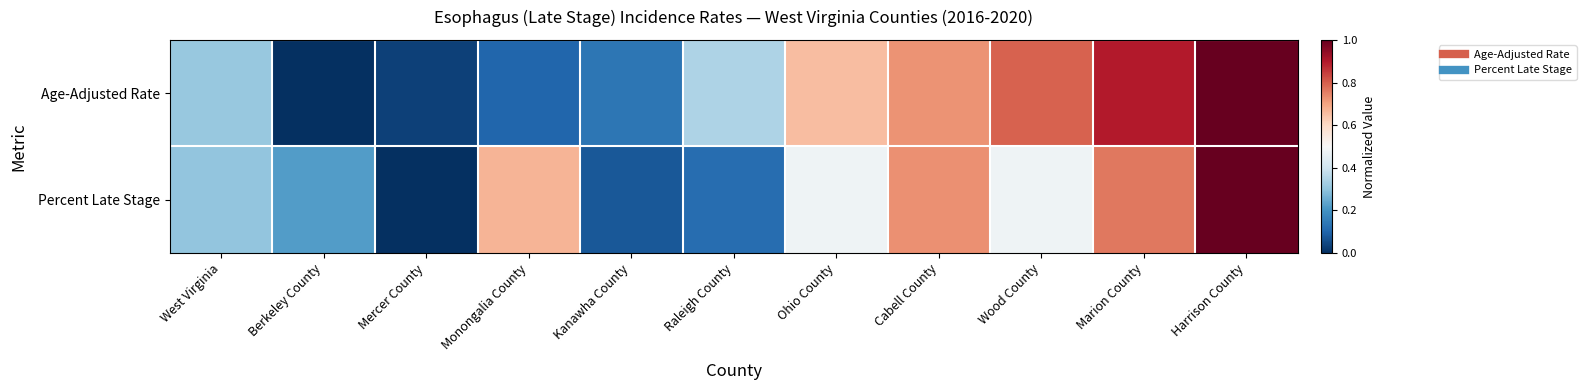

Rank the series by their maximum value, from lowest to highest.

Age-Adjusted Rate, Percent Late Stage